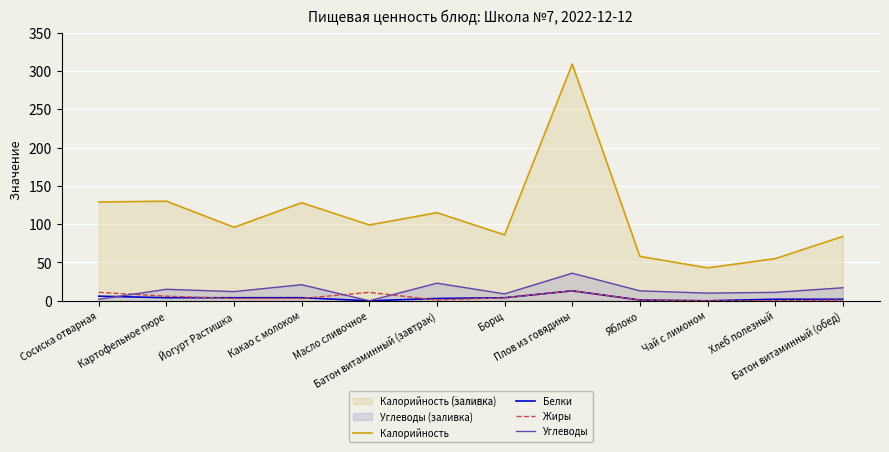

What is the label of the 3rd point from the right?

Чай с лимоном